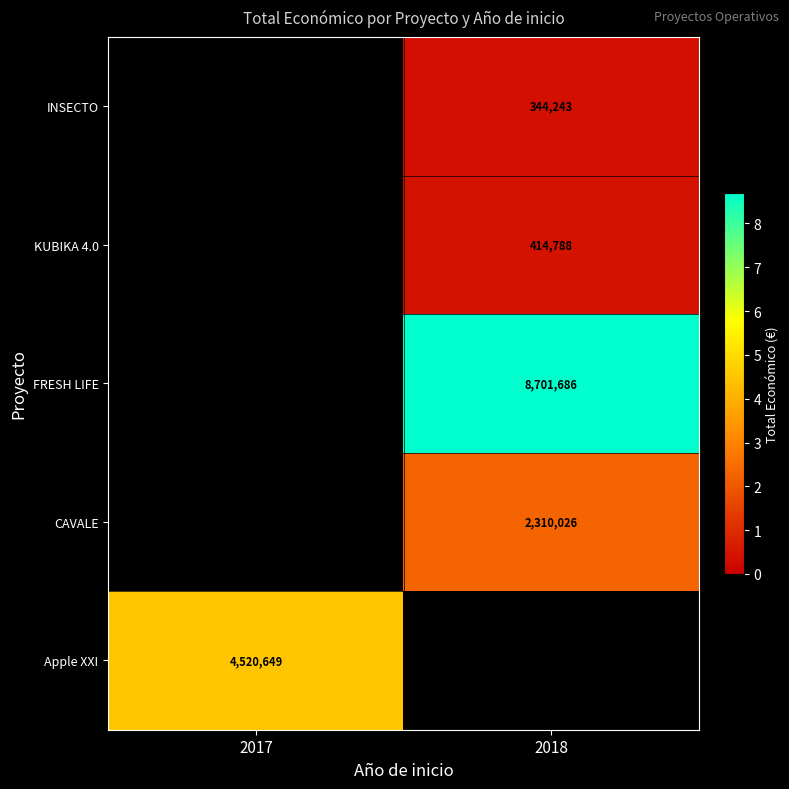

Which label corresponds to the smallest value in the chart?

2017